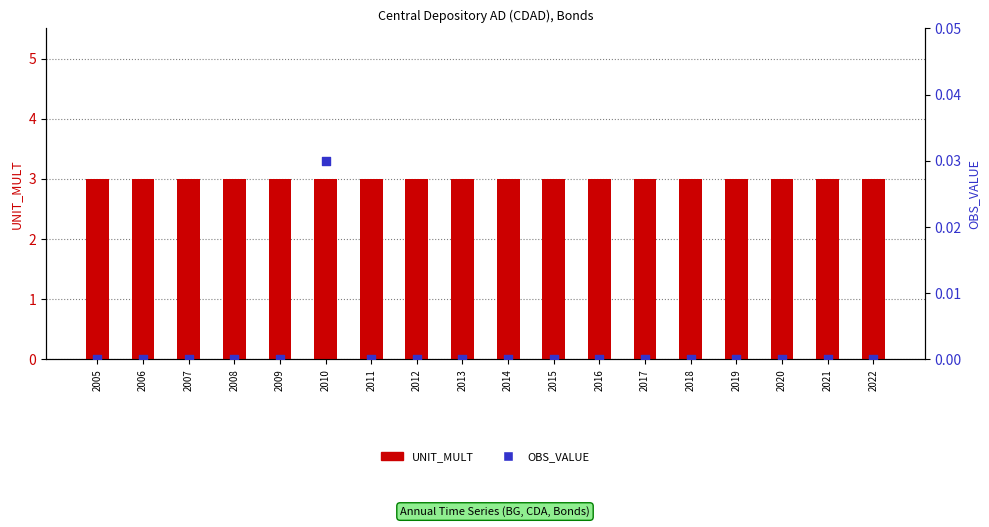

At which category is the sum across all series the highest?

2010